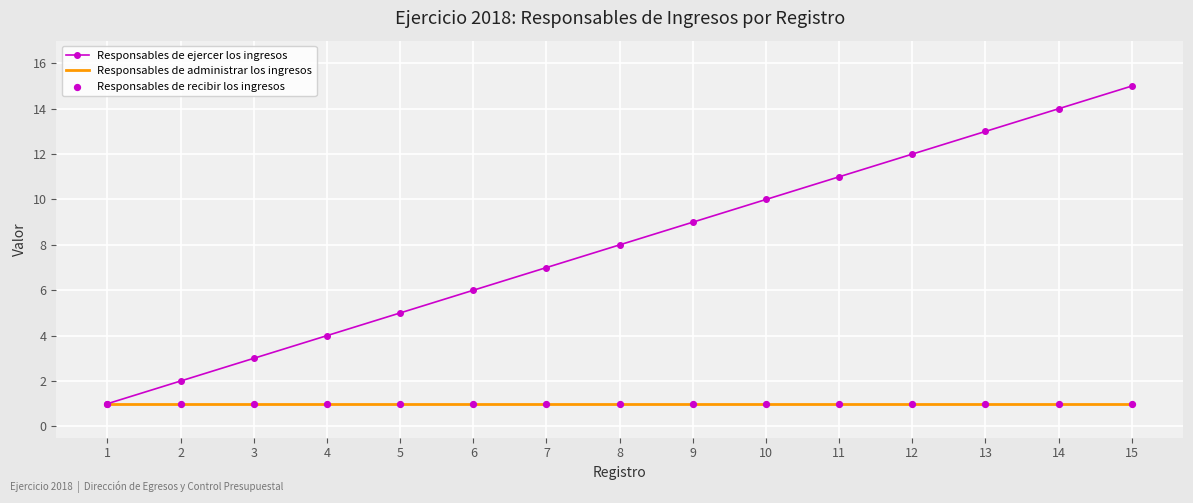

What is the total value across all series at 2?

3